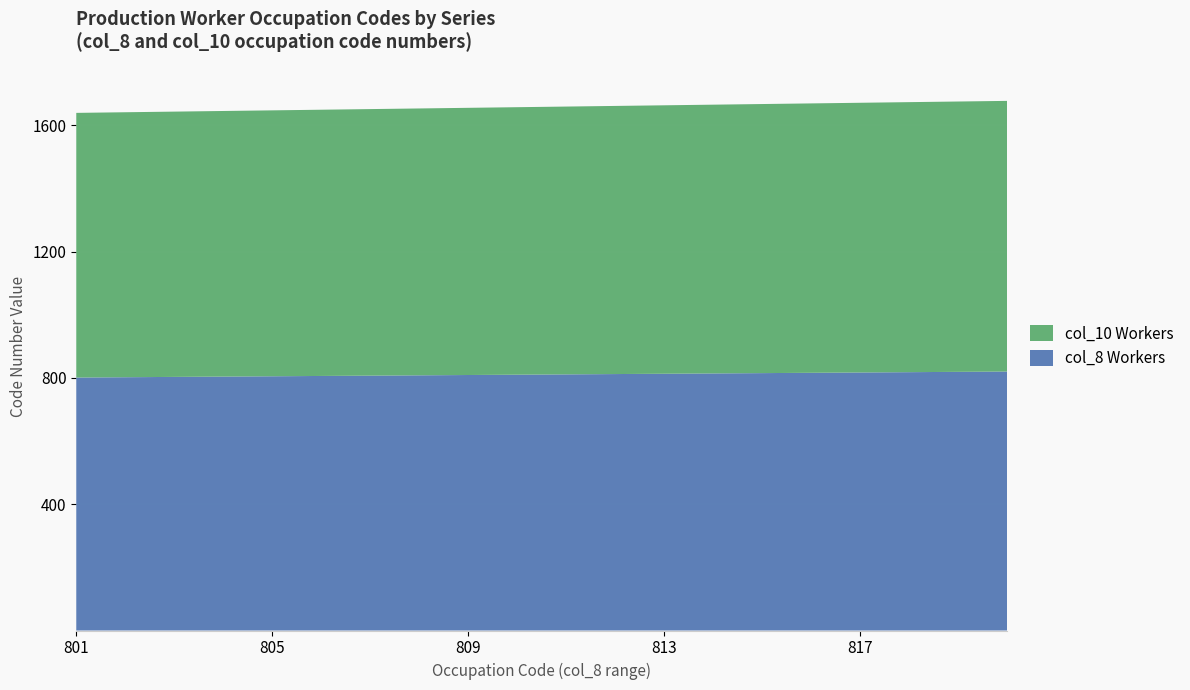

Reading left to right, extract all data points from this chart.

col_8 Workers: 801=801	802=802	803=803	804=804	805=805	806=806	807=807	808=808	809=809	810=810	811=811	812=812	813=813	814=814	815=815	816=816	817=817	818=818	819=819	820=820
col_10 Workers: 801=838	802=839	803=840	804=841	805=842	806=843	807=844	808=845	809=846	810=847	811=848	812=849	813=850	814=851	815=852	816=853	817=854	818=855	819=856	820=857